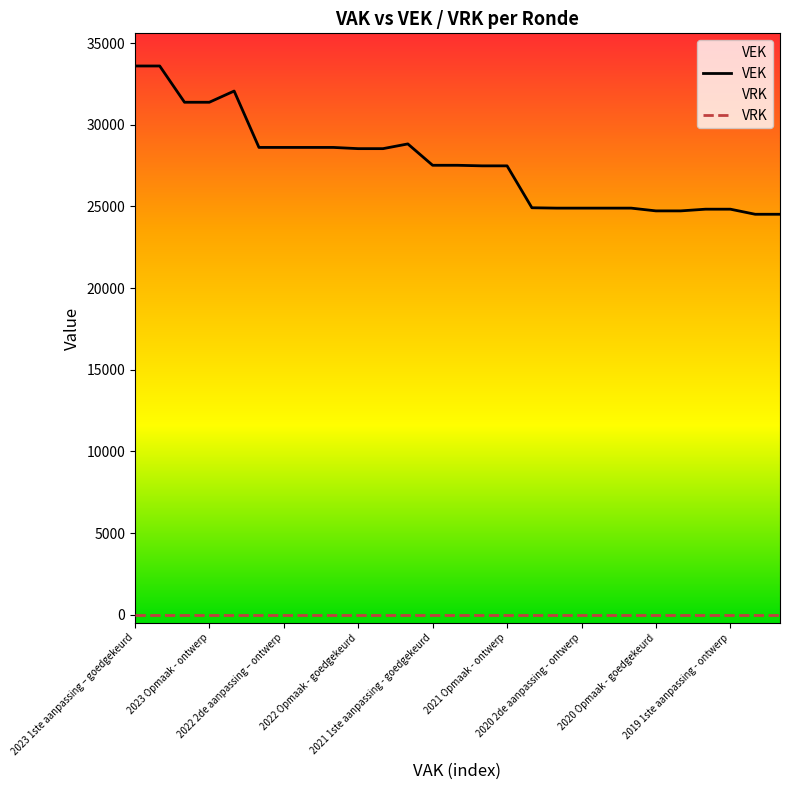

How many points are higher than both their immediate neighbors (excluding endpoints)?

2